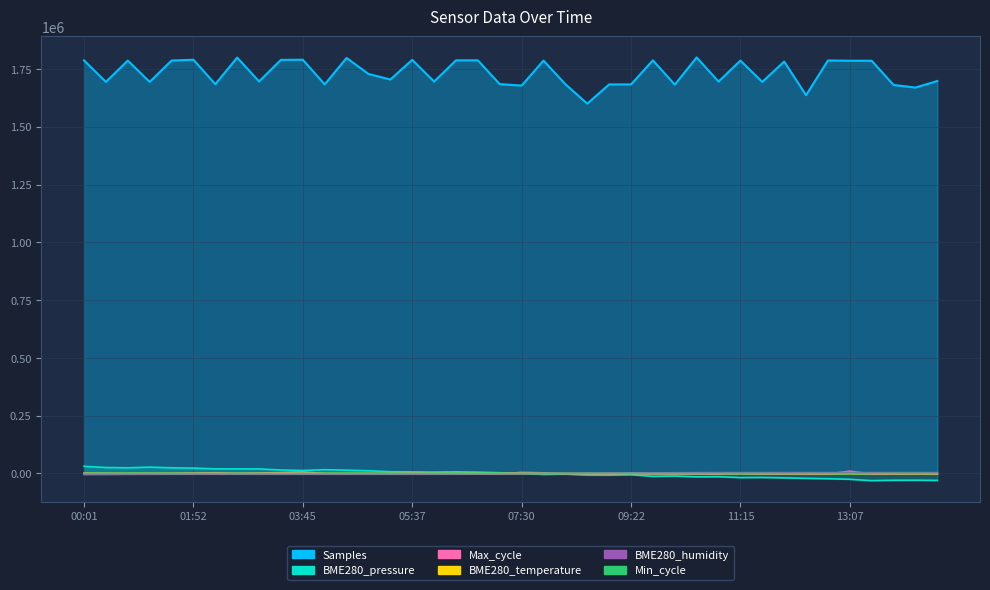

At which label does BME280_temperature first exceed 26?

00:01